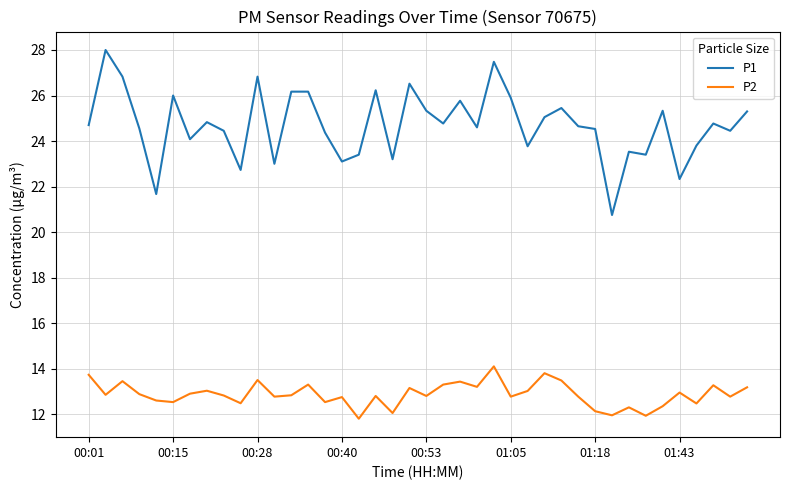

True or false: P2 and P1 cross at least once.

False